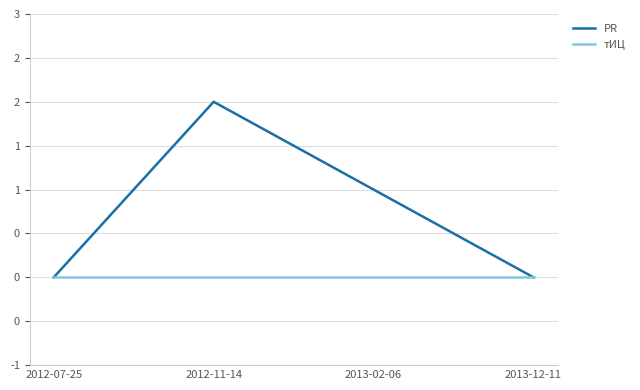

Which category has the lowest value across all series?

2012-07-25